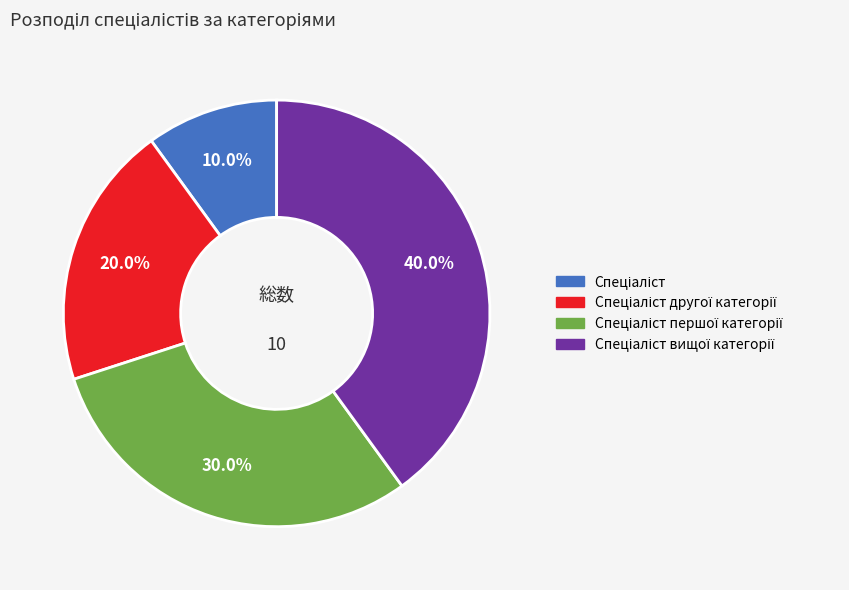

Is there a majority slice in this chart?

No